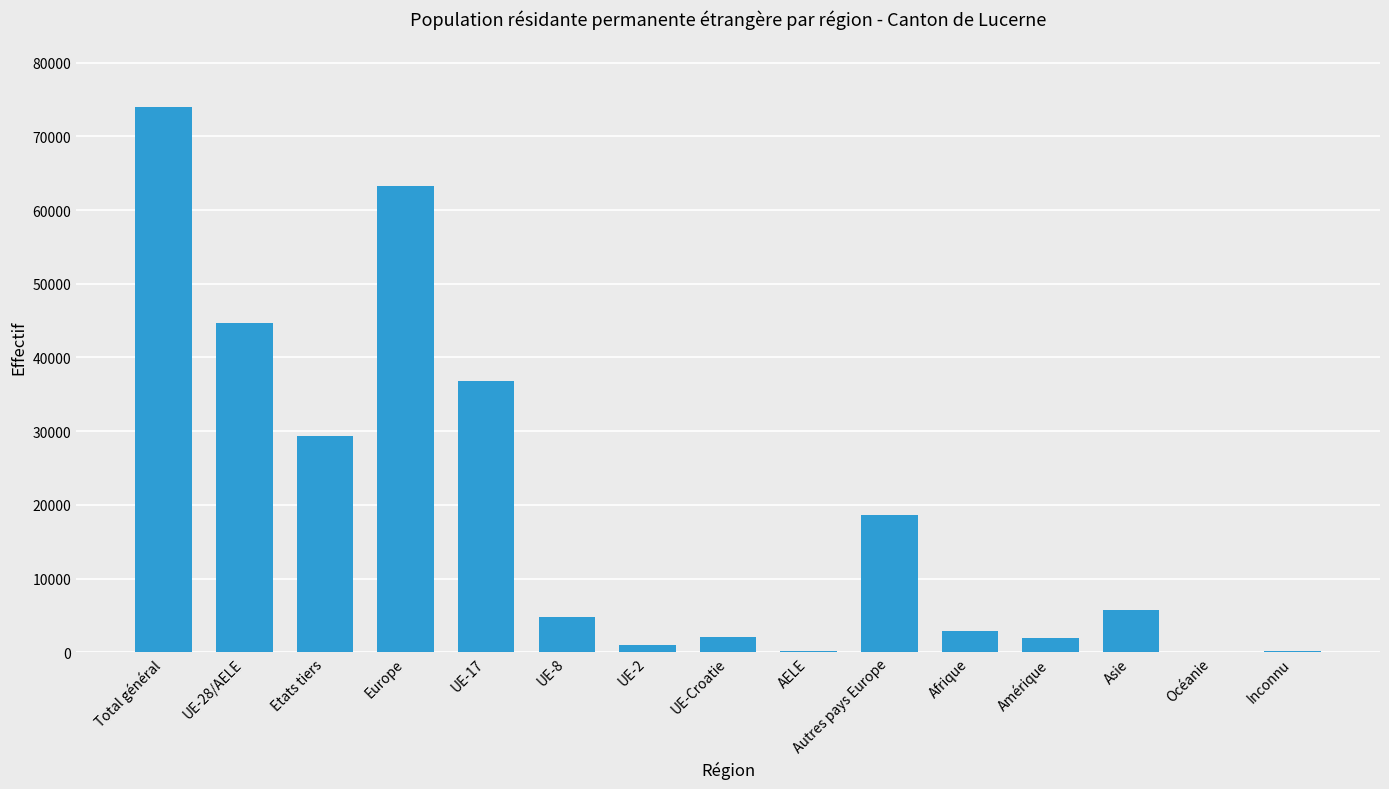

Approximately how many times larger is the value at Amérique compared to UE-8?

0.4